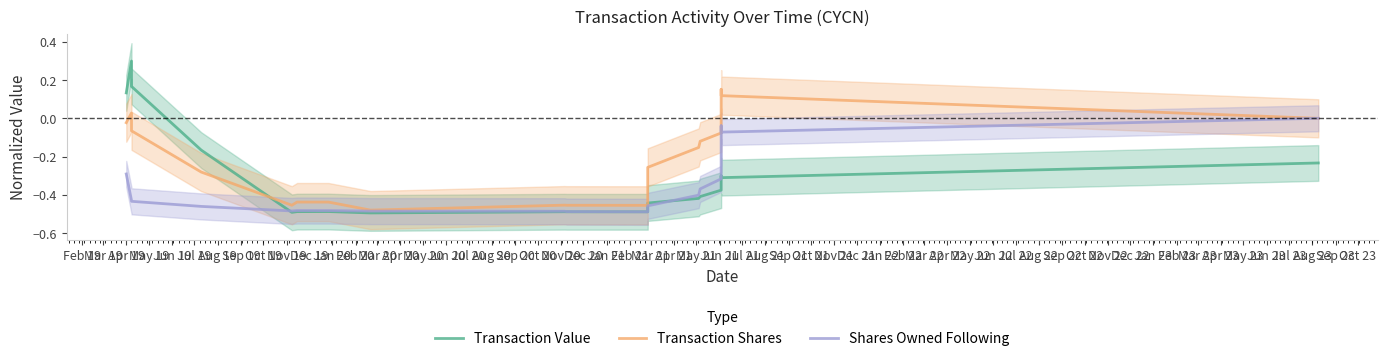

In Shares Owned Following, how many points are higher than both neighbors (excluding endpoints)?

2